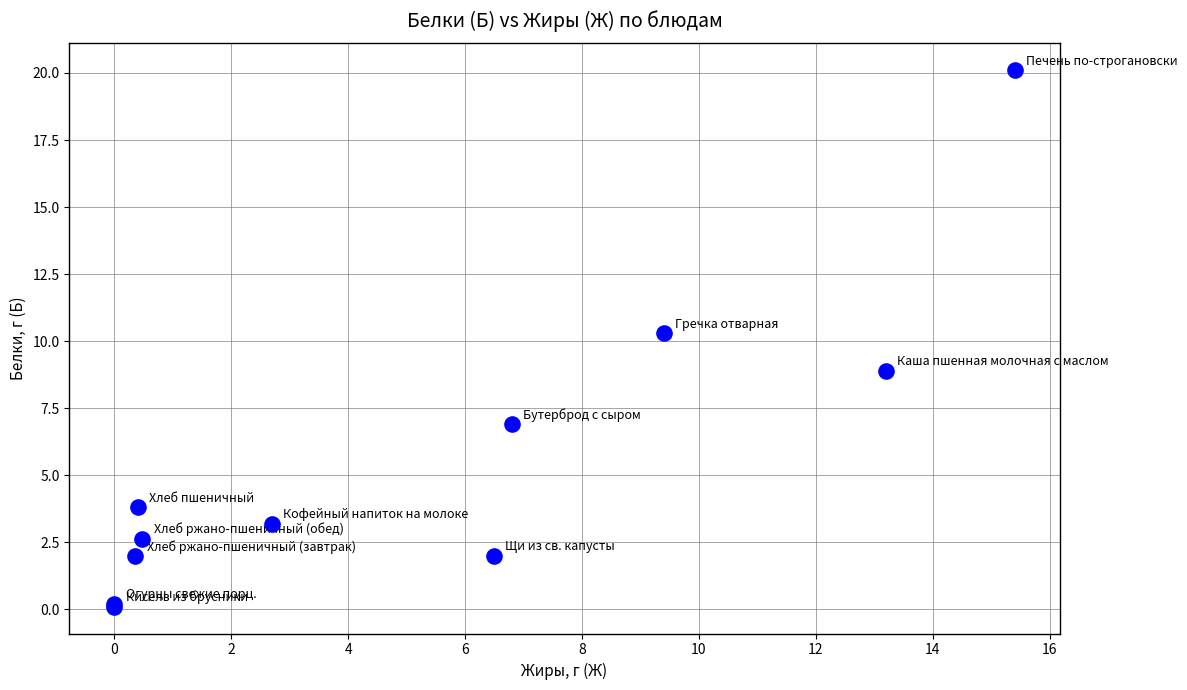

What Y value in the scatter plot is closest to 10?

10.3